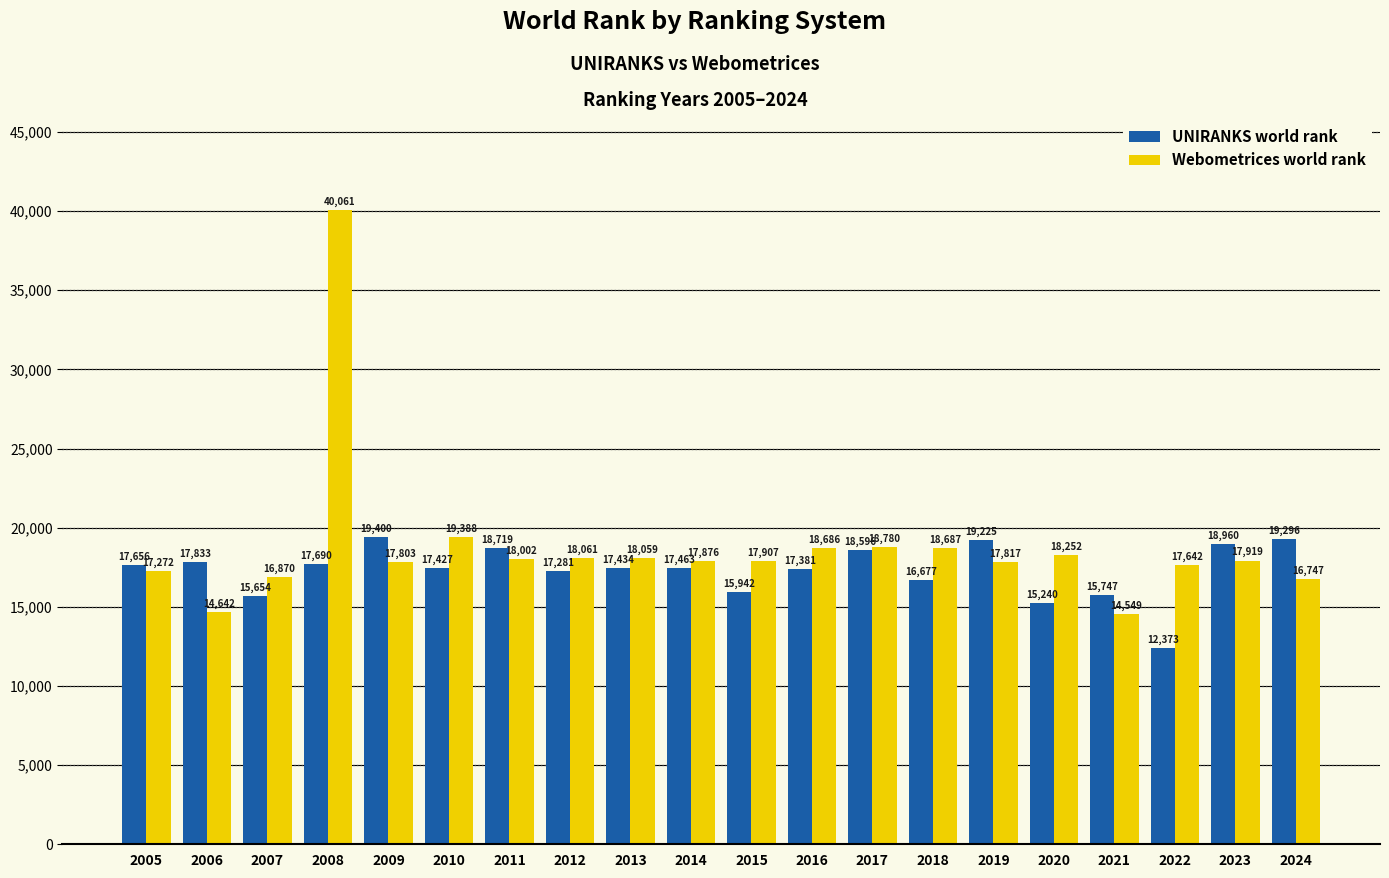

Reading left to right, transcribe all the data shown in this chart.

UNIRANKS world rank: 2005=17656	2006=17833	2007=15654	2008=17690	2009=19400	2010=17427	2011=18719	2012=17281	2013=17434	2014=17463	2015=15942	2016=17381	2017=18596	2018=16677	2019=19225	2020=15240	2021=15747	2022=12373	2023=18960	2024=19296
Webometrices world rank: 2005=17272	2006=14642	2007=16870	2008=40061	2009=17803	2010=19388	2011=18002	2012=18061	2013=18059	2014=17876	2015=17907	2016=18686	2017=18780	2018=18687	2019=17817	2020=18252	2021=14549	2022=17642	2023=17919	2024=16747